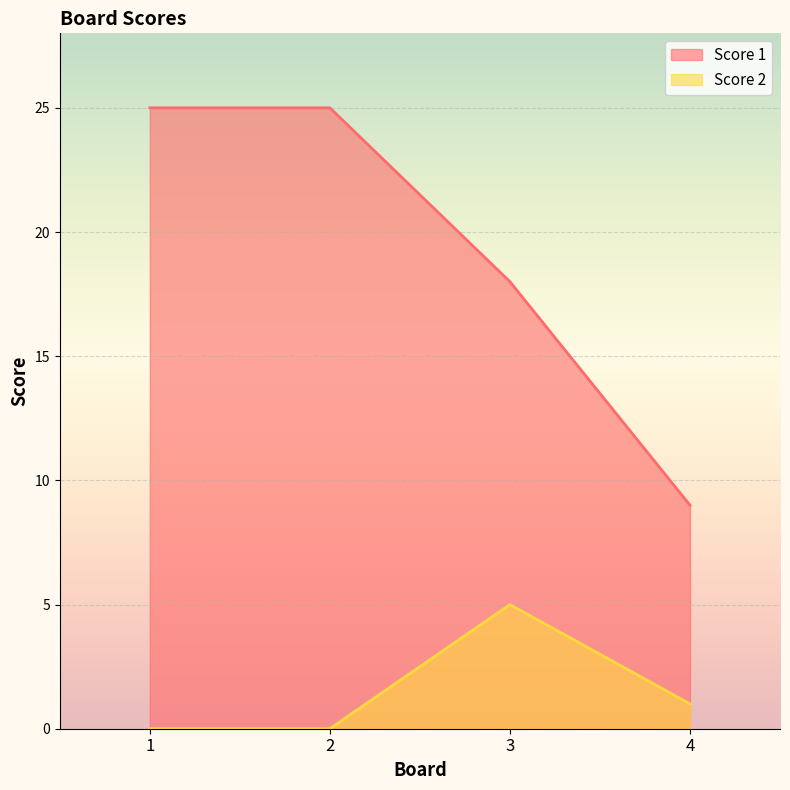

What is the value of the Score 2 point at the 3rd from the left?

5